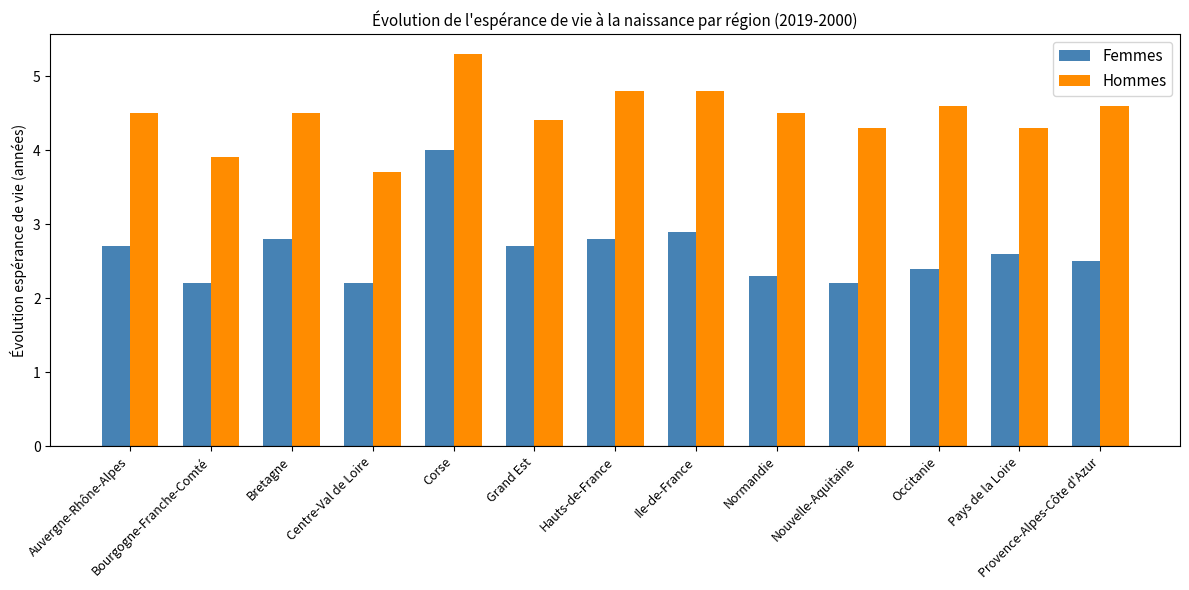

At how many categories does at least one series exceed 4?

11